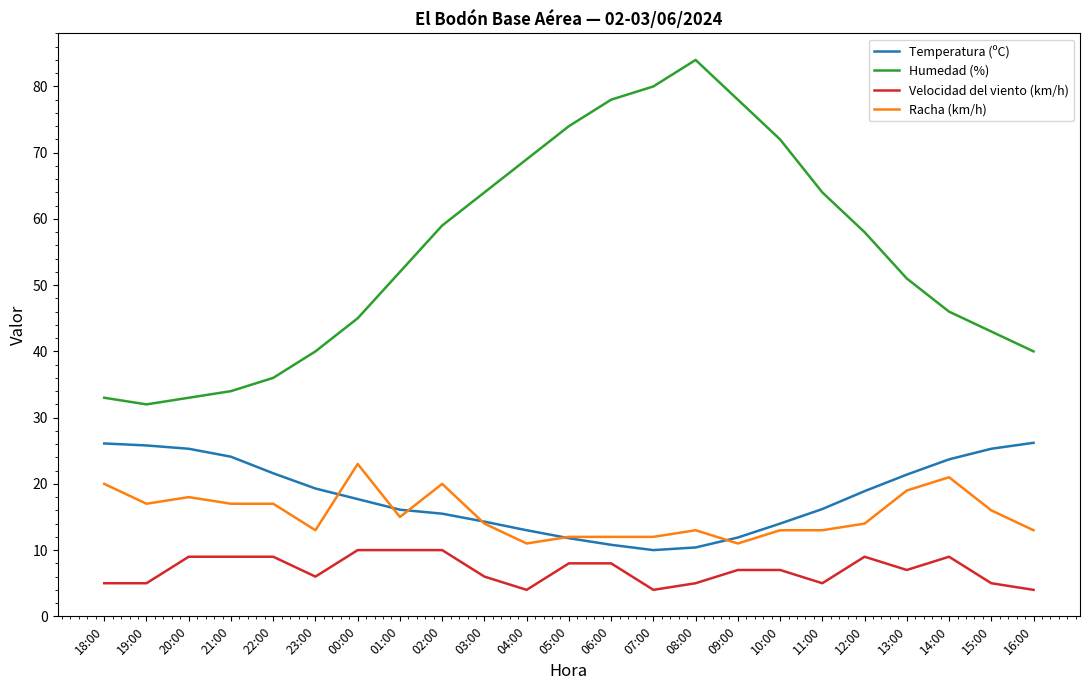

True or false: Velocidad del viento (km/h) and Racha (km/h) cross at least once.

False